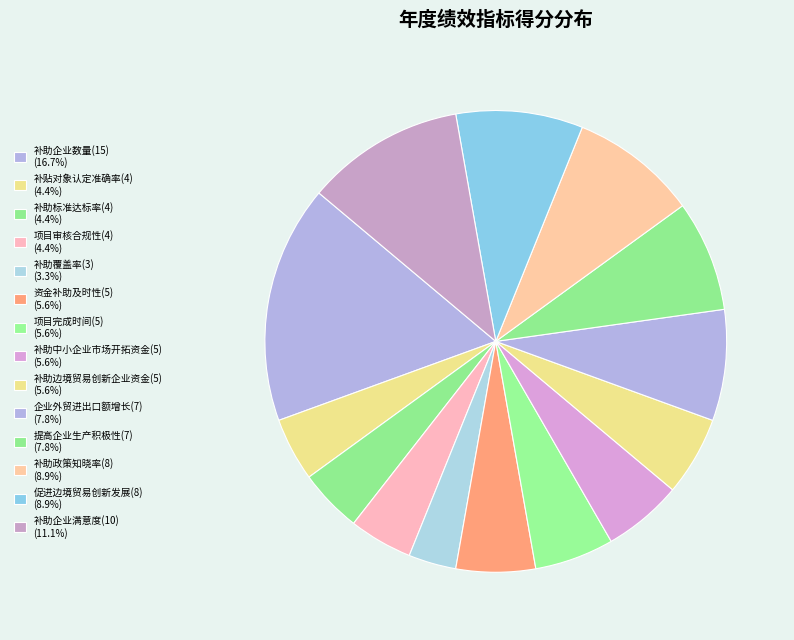

What percentage is the 促进边境贸易创新发展(8) slice, to the nearest percent?

9%